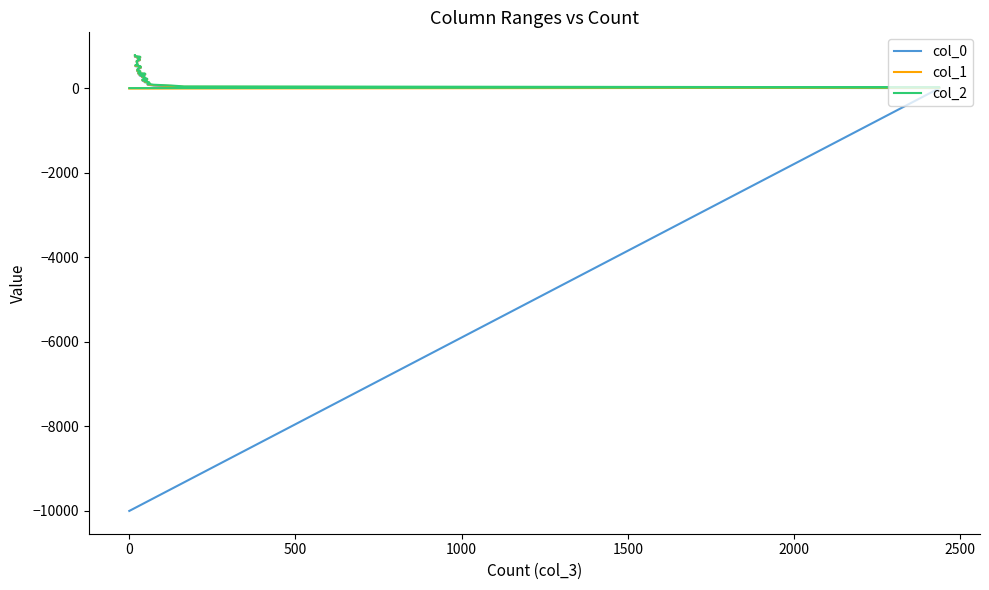

What is the maximum value shown in the chart?

780